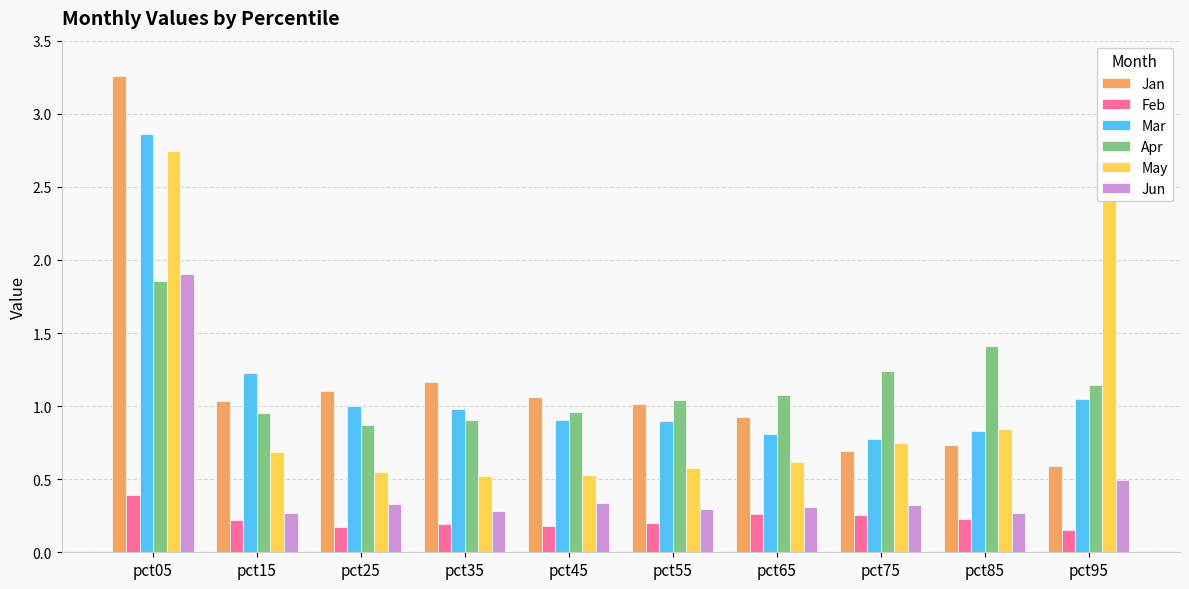

What is the sum of all Jan values?

11.6